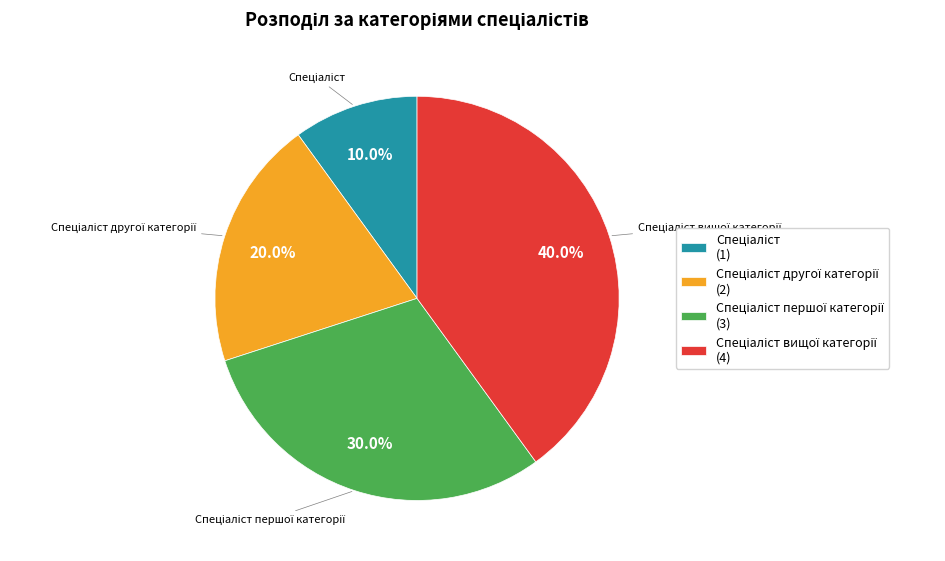

Does any single category account for the majority?

No